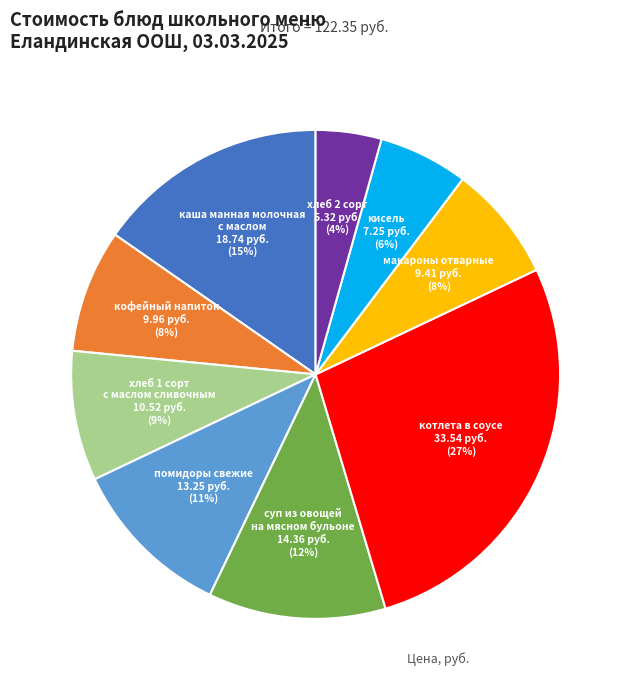

Count the number of slices in the pie.

9